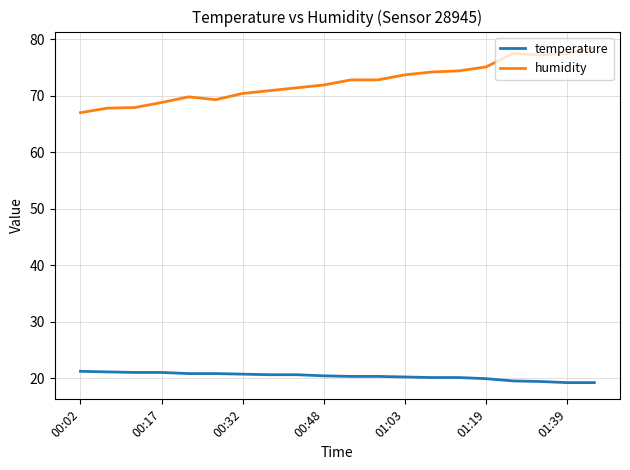

What is the difference between the maximum and minimum values in the humidity series?

11.4